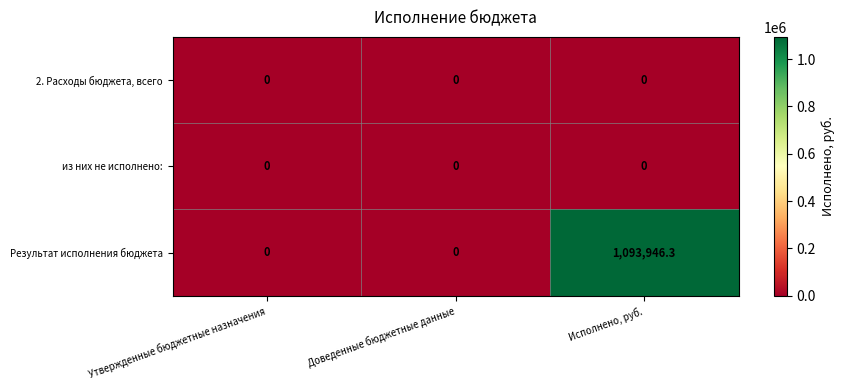

At which label does Результат исполнения бюджета reach its peak?

Исполнено, руб.